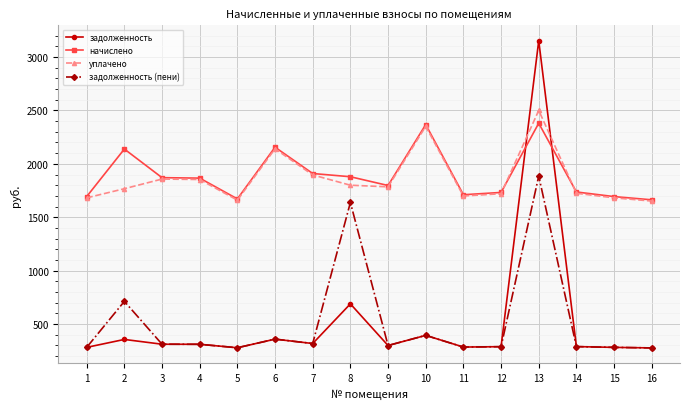

What is the difference between the highest and lowest values at 5?

1393.2